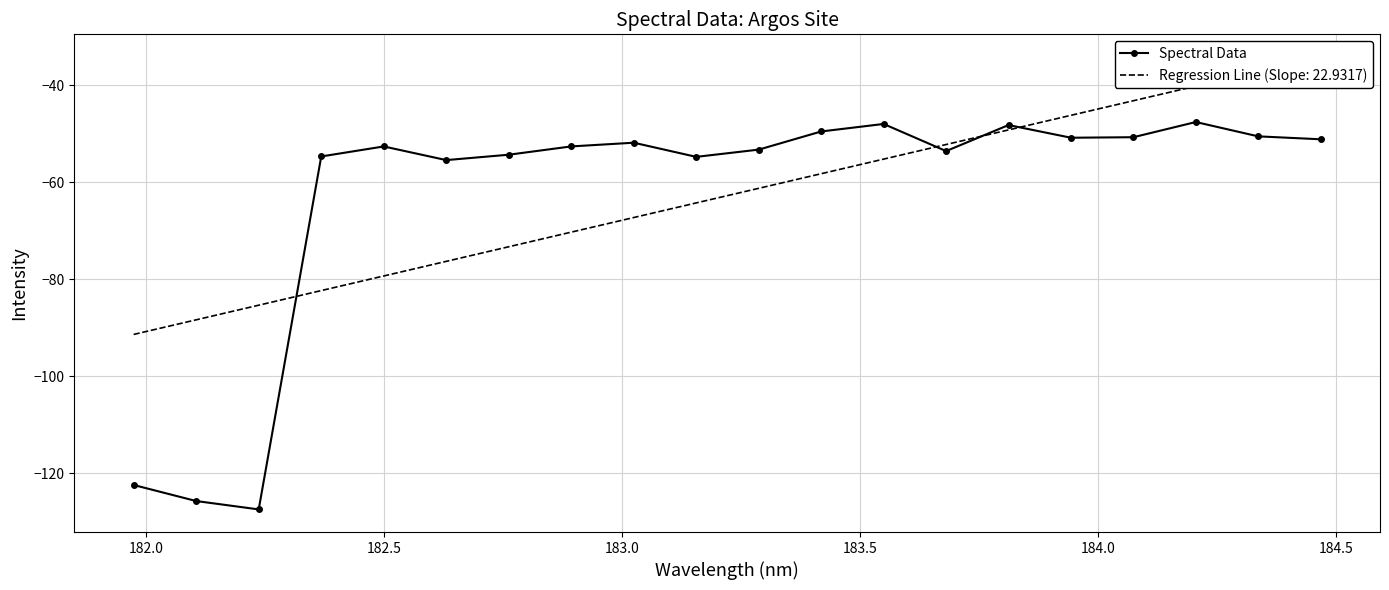

True or false: Spectral Data has more than 1 points higher than both neighbors.

True